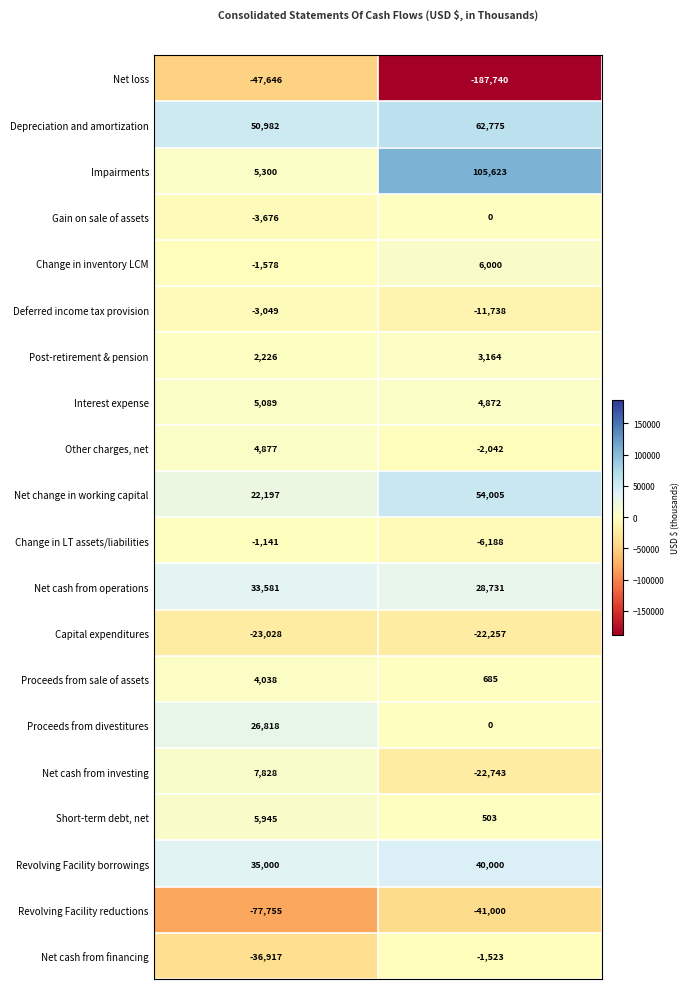

Rank the series by their maximum value, from lowest to highest.

Net loss, Revolving Facility reductions, Capital expenditures, Deferred income tax provision, Net cash from financing, Change in LT assets/liabilities, Gain on sale of assets, Post-retirement & pension, Proceeds from sale of assets, Other charges, net, Interest expense, Short-term debt, net, Change in inventory LCM, Net cash from investing, Proceeds from divestitures, Net cash from operations, Revolving Facility borrowings, Net change in working capital, Depreciation and amortization, Impairments